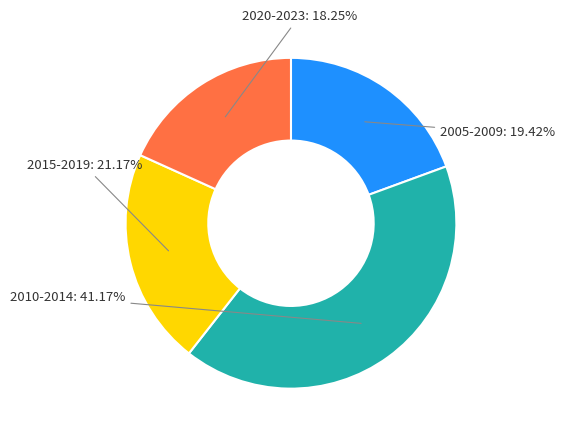

Does any single category account for the majority?

No